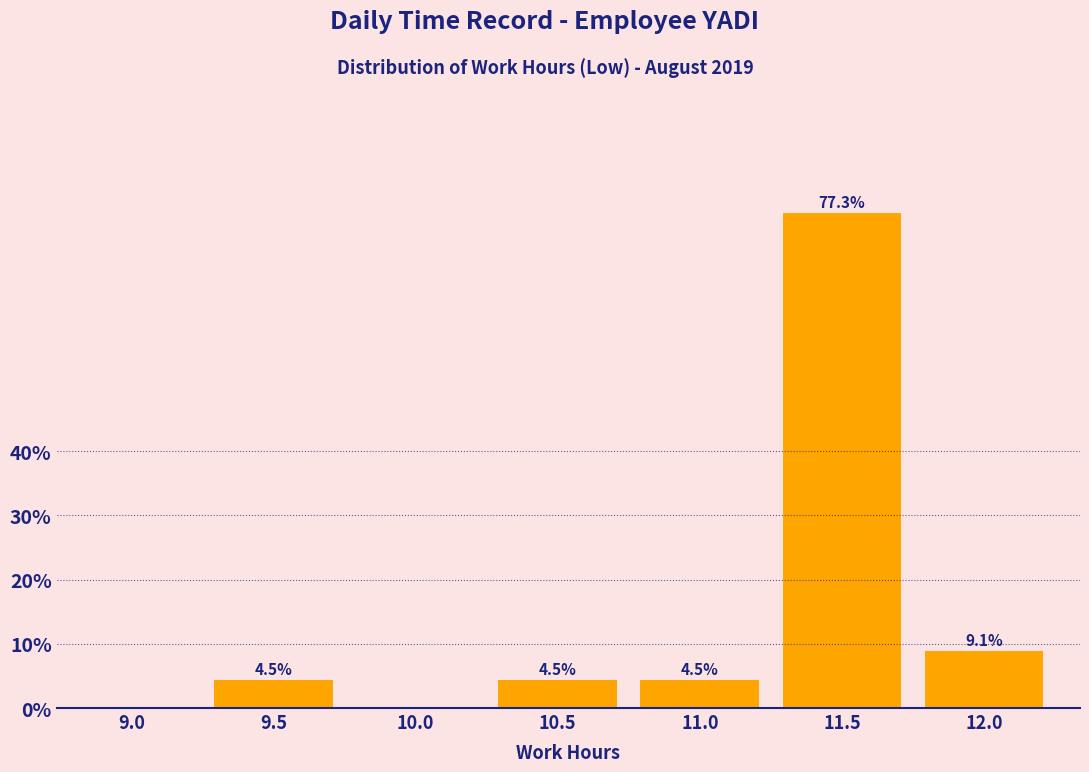

Reading left to right, what are all the values shown in this chart?

9.0=0.0	9.5=4.5	10.0=0.0	10.5=4.5	11.0=4.5	11.5=77.3	12.0=9.1